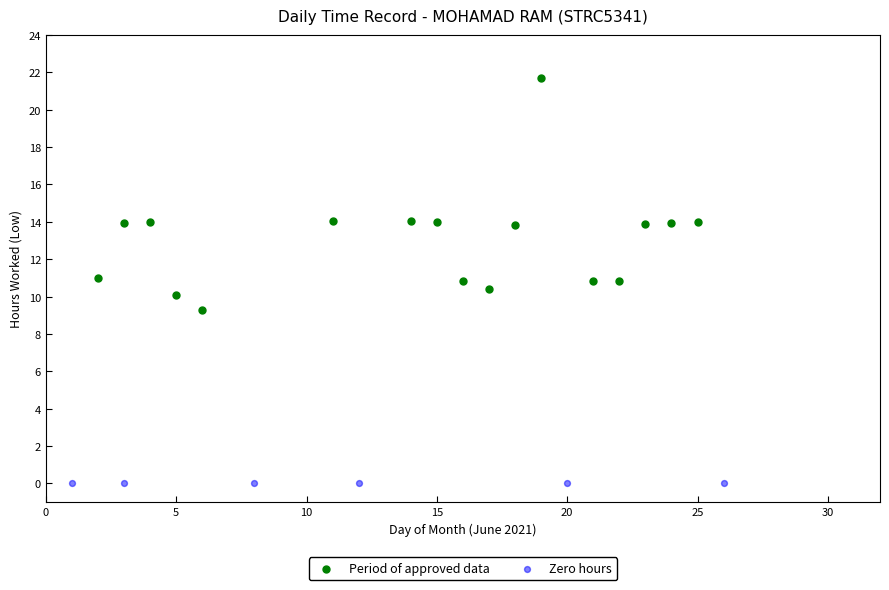

Which series reaches the minimum Y coordinate?

Zero hours